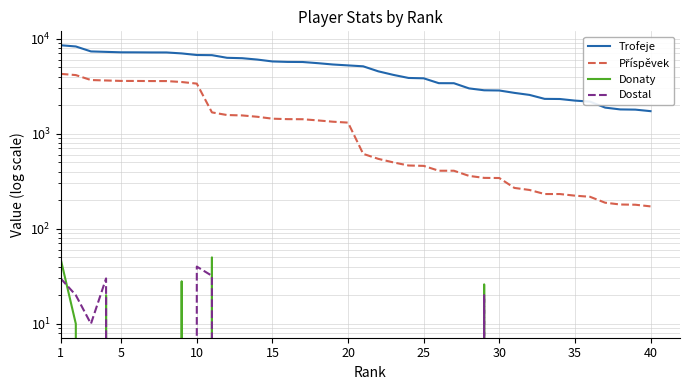

In Donaty, how many points are higher than both neighbors (excluding endpoints)?

4